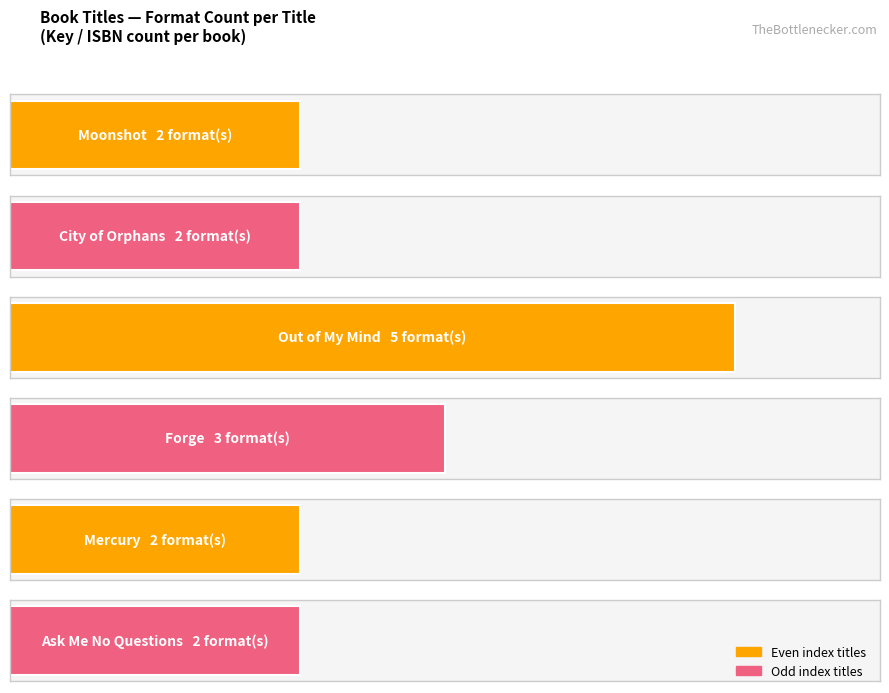

What is the ratio of the value at Moonshot to the value at City of Orphans?

1.0